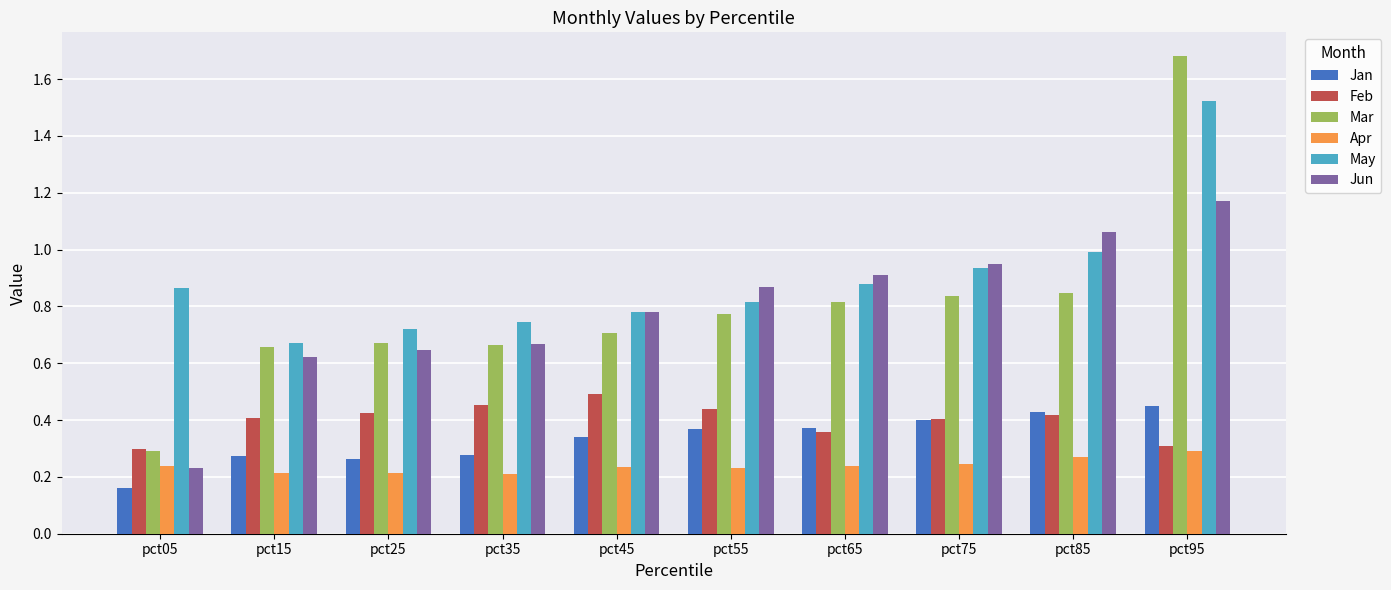

How many bars are there in each group?

6